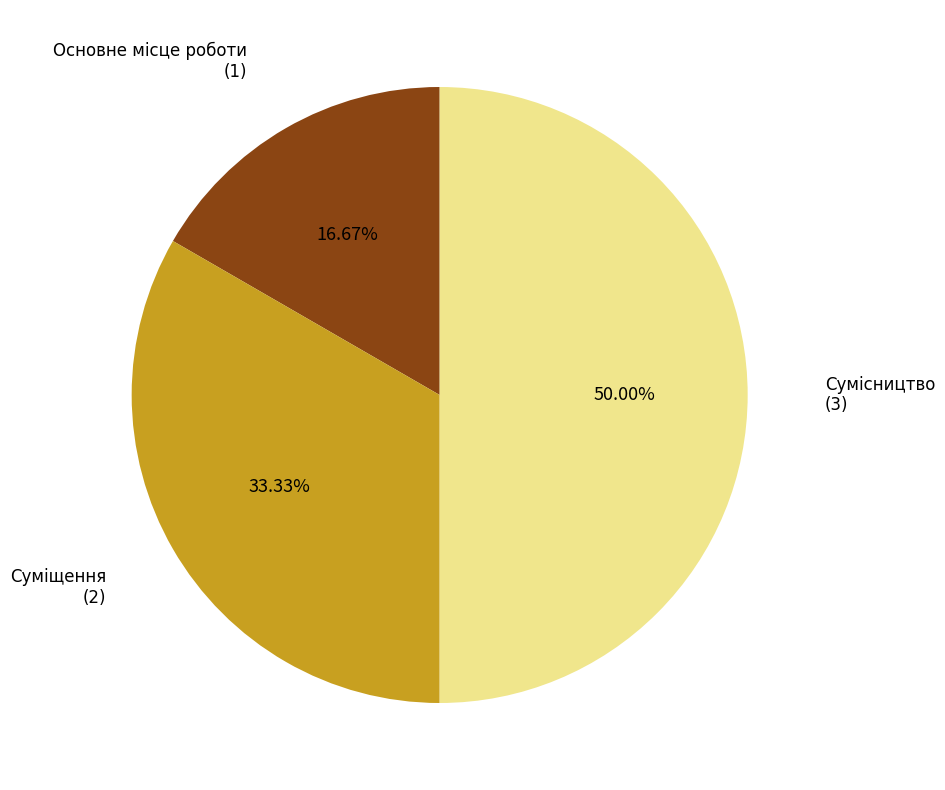

Count the number of slices in the pie.

3